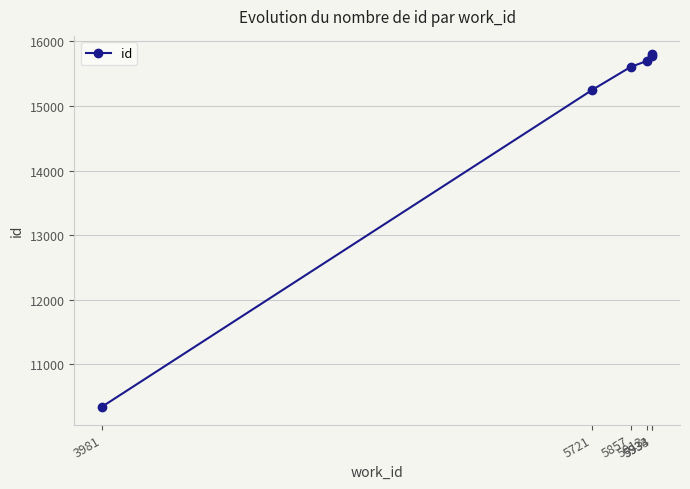

How many distinct data groups are displayed?

1